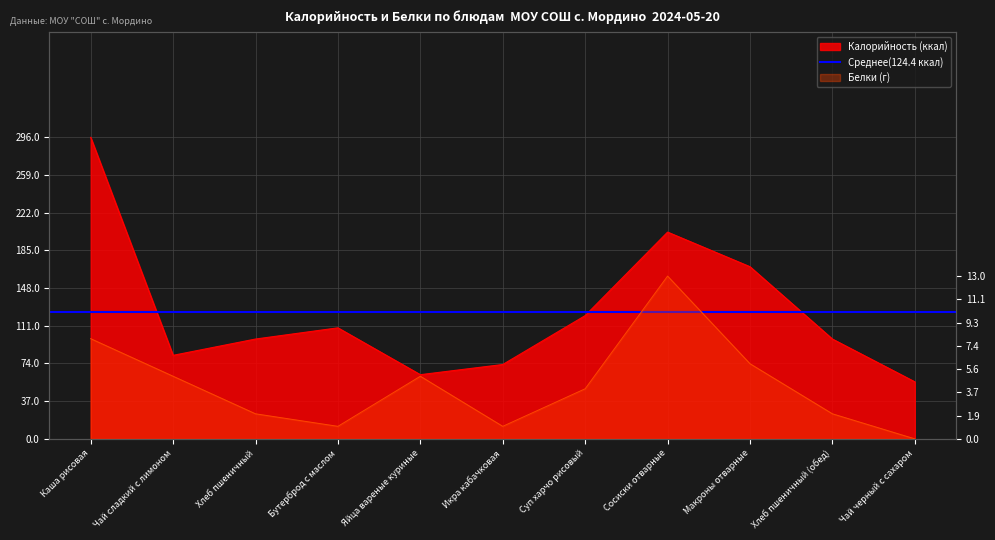

At Сосиски отварные, list the series in order from smallest to largest.

Белки, Калорийность